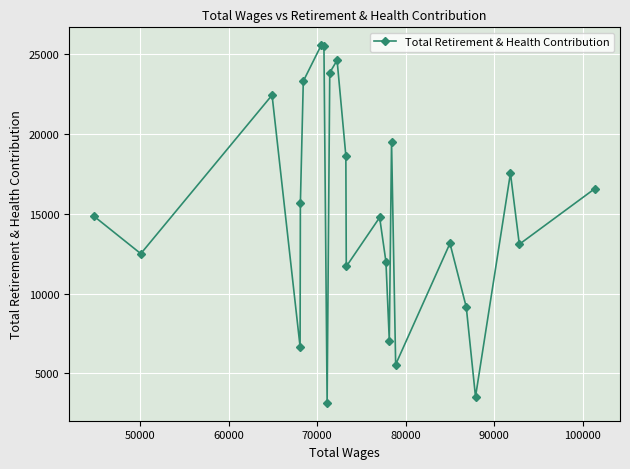

What is the difference between the second highest and second lowest values?

22010